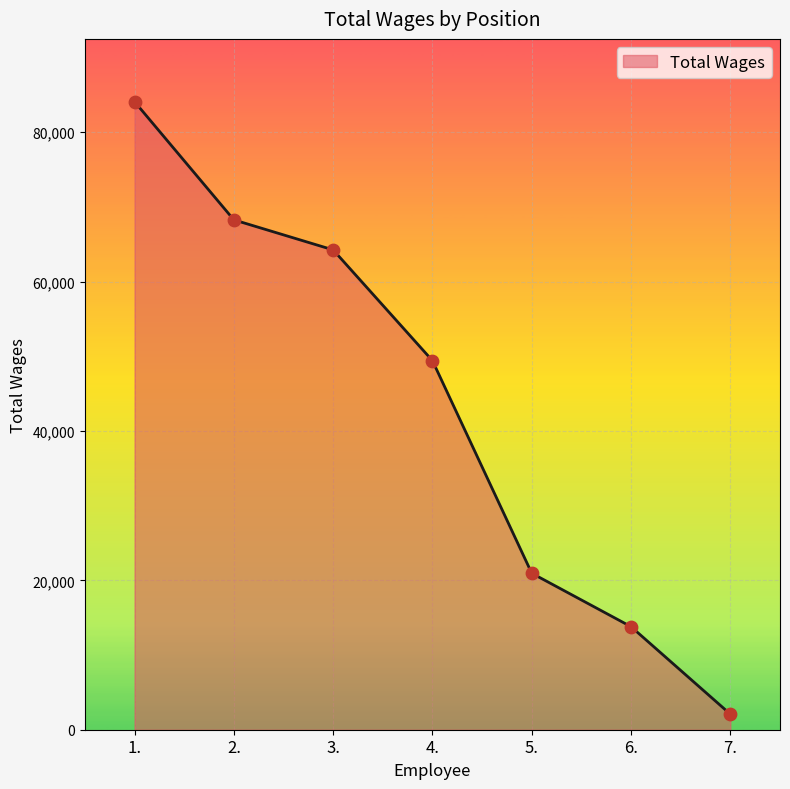

What is the change in value from 2. to 4.?

-18855